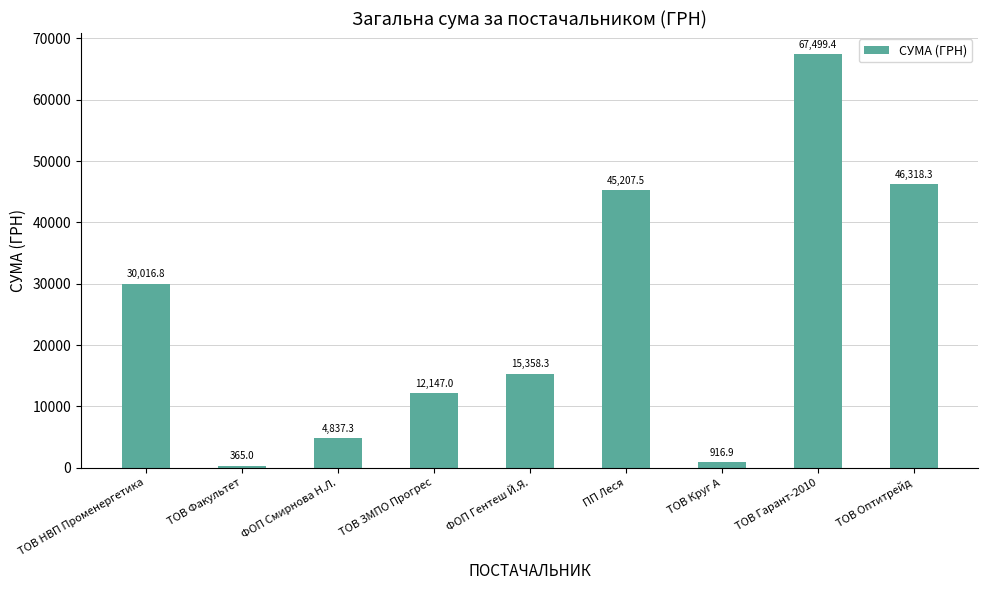

The value at ПП Леся is 58987.1. True or false?

False